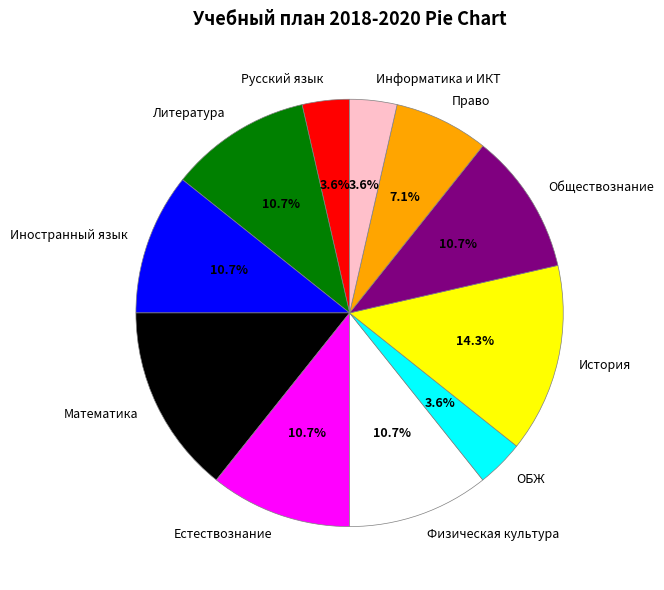

Is it true that Обществознание is 3% of the pie?

False